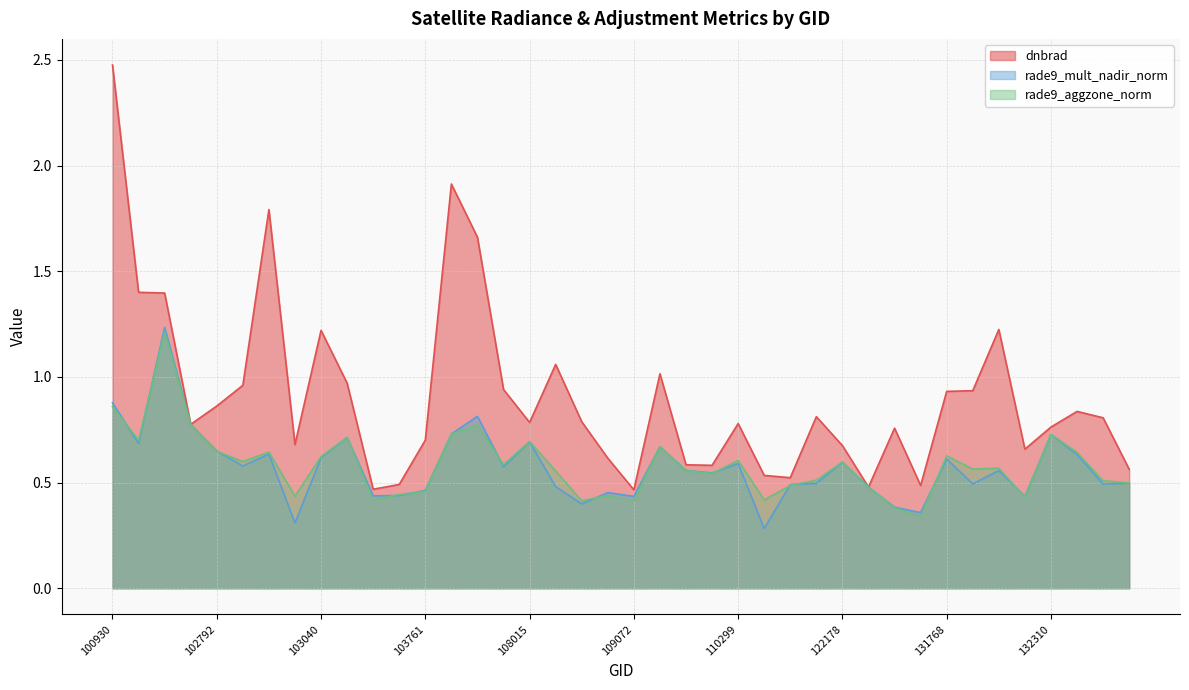

What is the sum of the dnbrad values at 131768 and 115500?

1.5